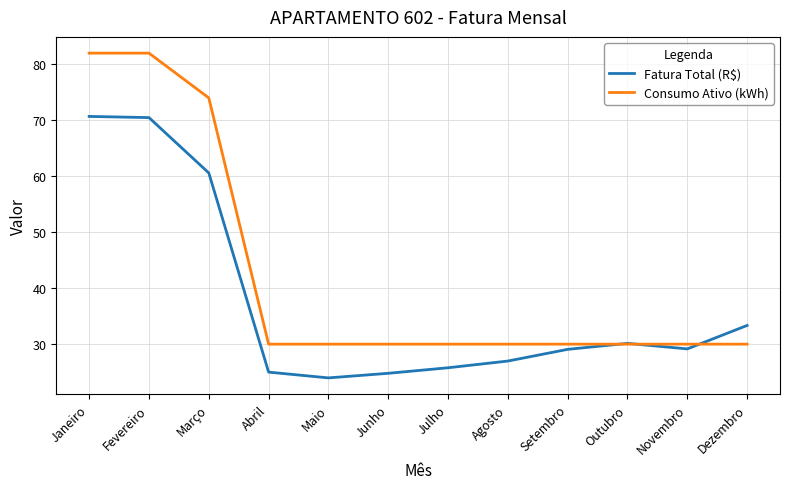

At which label does Fatura Total (R$) first exceed 29?

Janeiro